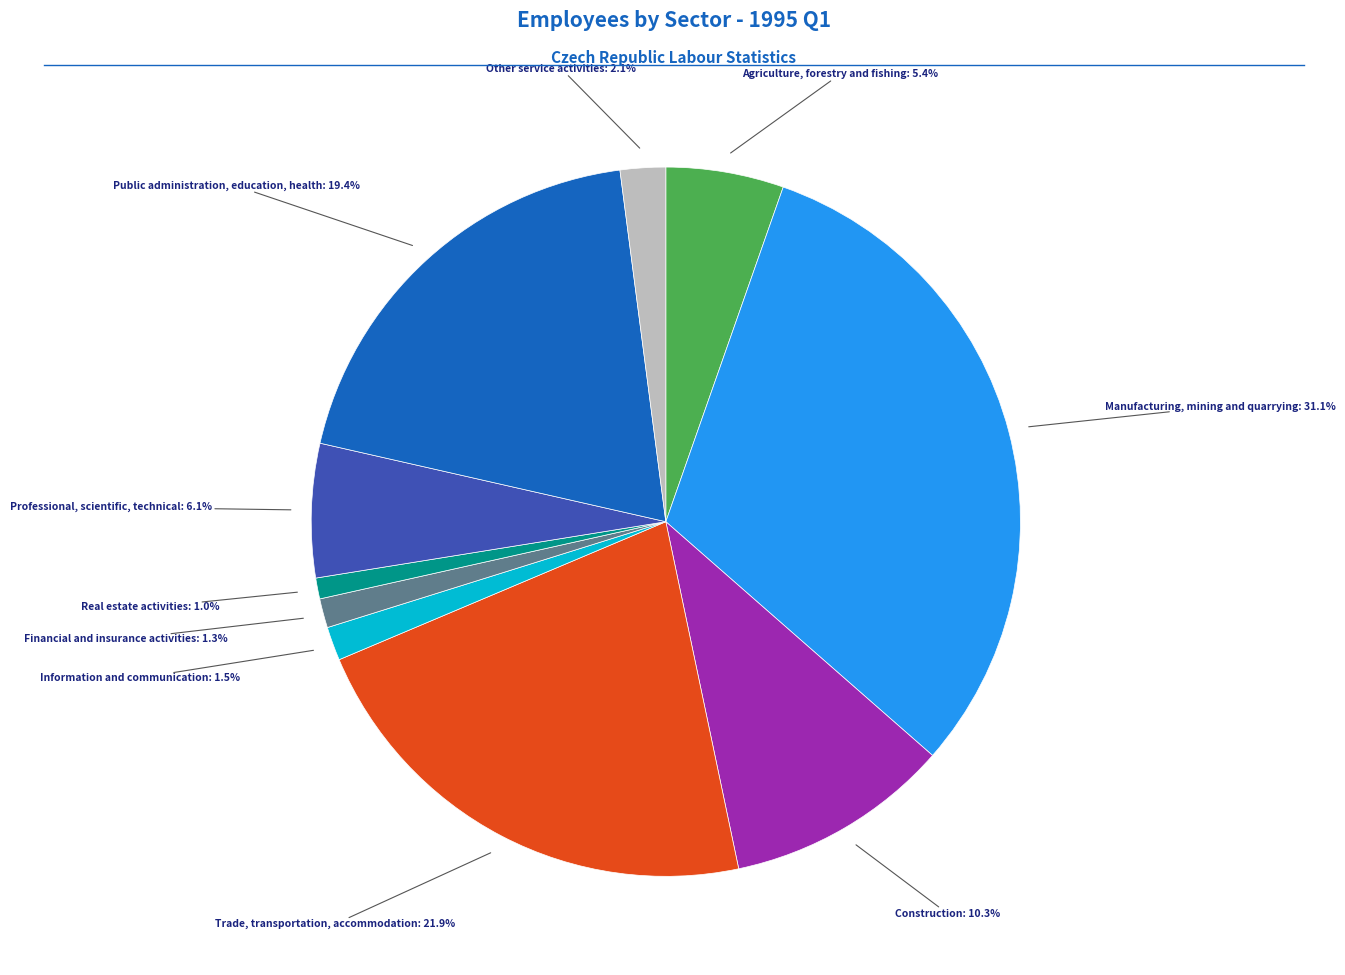

Is it true that Agriculture, forestry and fishing is 5% of the pie?

True